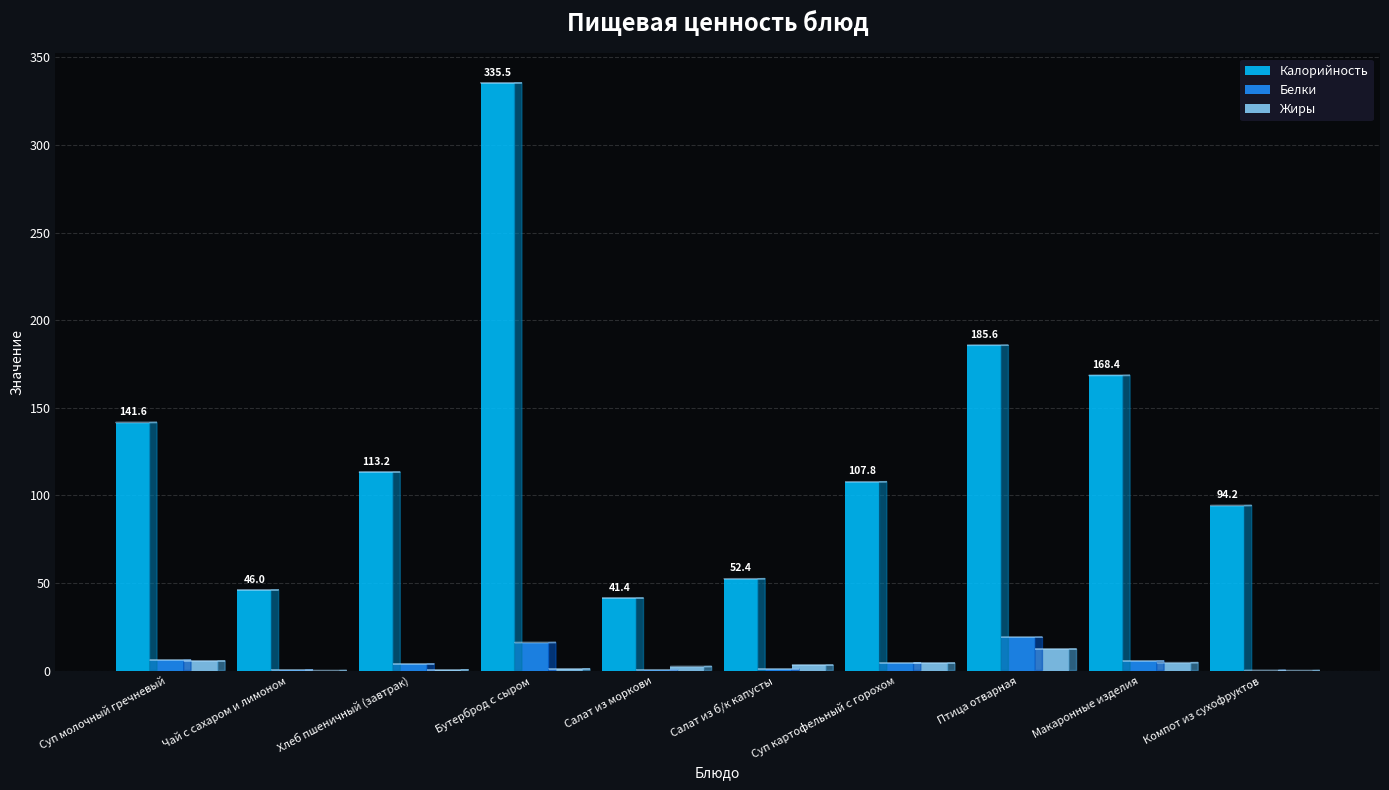

How many groups of bars are there?

10